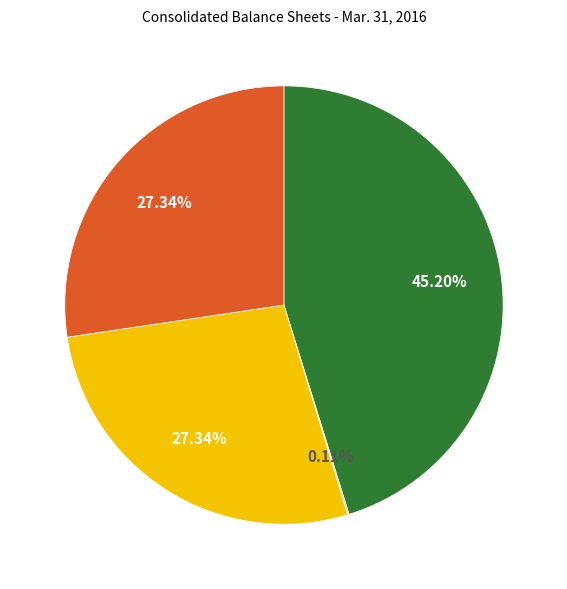

Is there a majority slice in this chart?

No